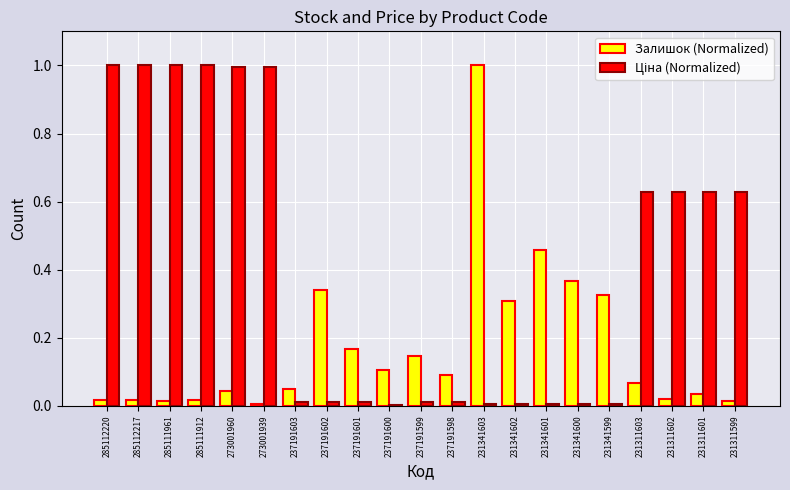

What is the sum of all Залишок (Normalized) values?

3.6